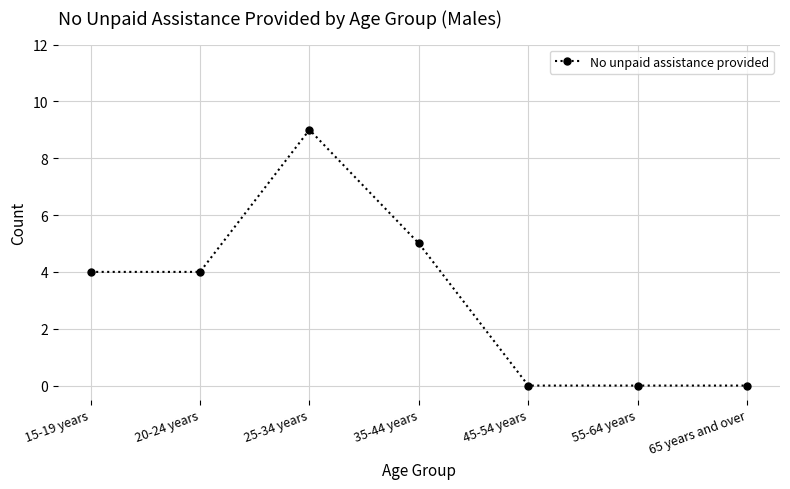

What position from the left is 20-24 years?

2